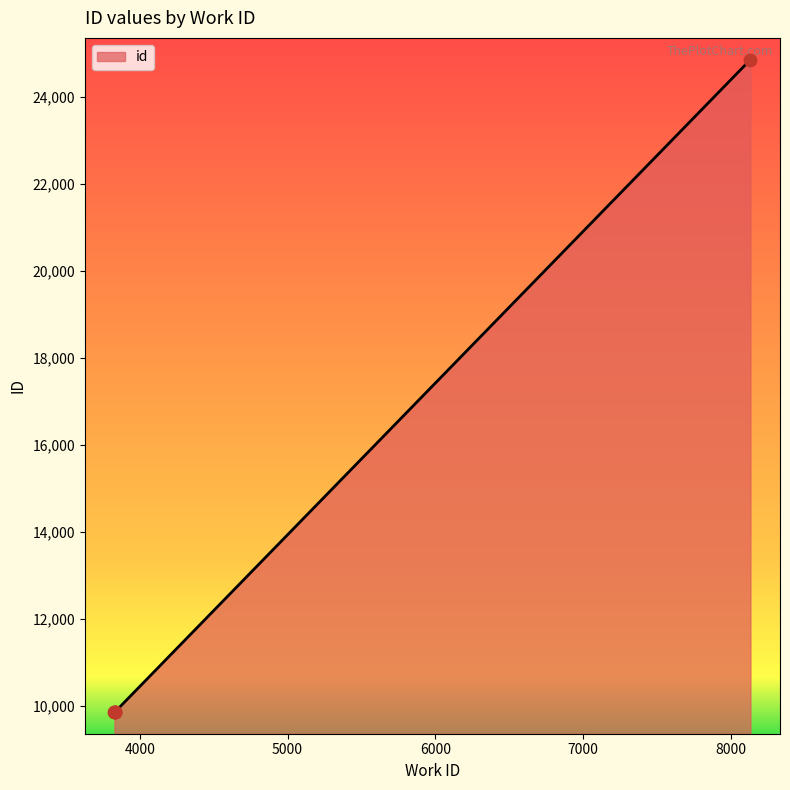

What is the sum of all values?

64320.7